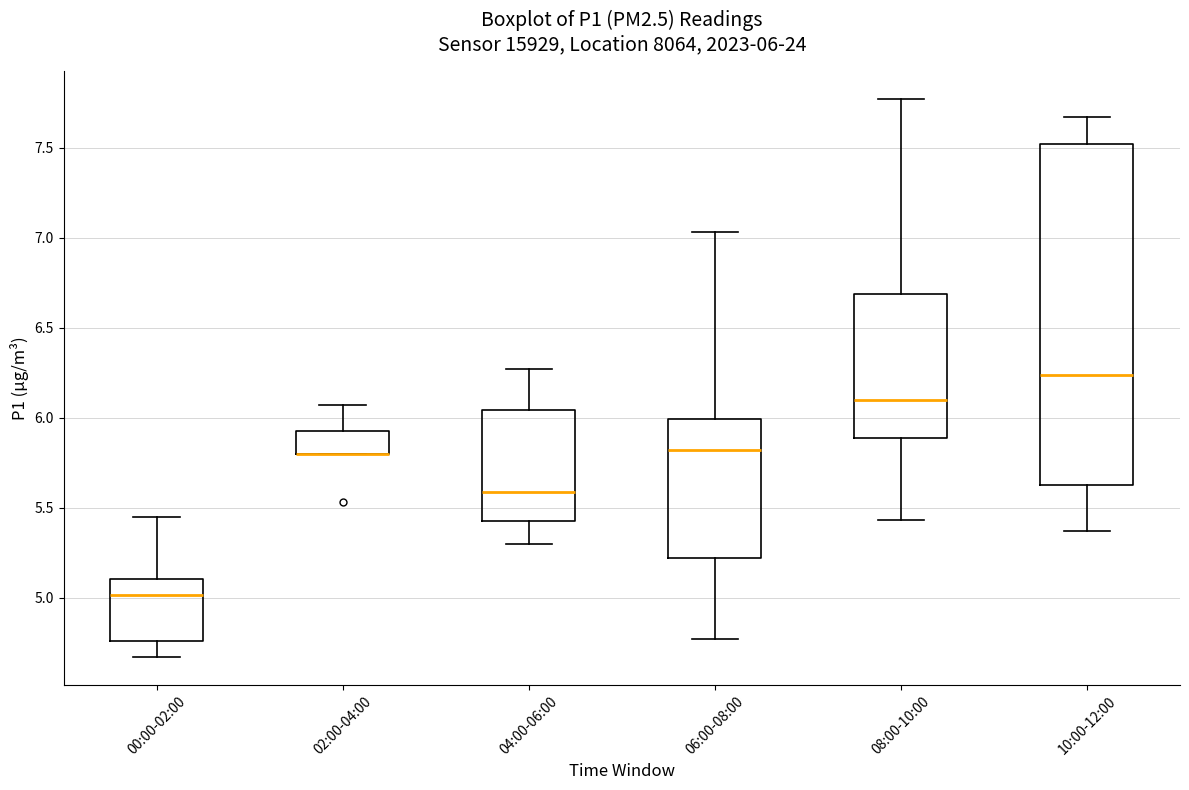

Comparing the boxes themselves (not the whiskers), which one is the tallest?

10:00-12:00